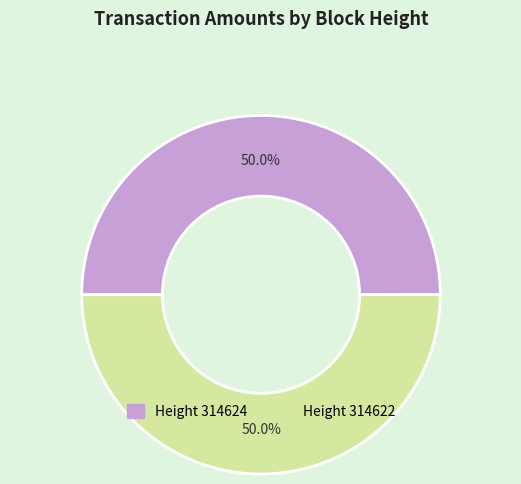

What is the majority slice?

314622